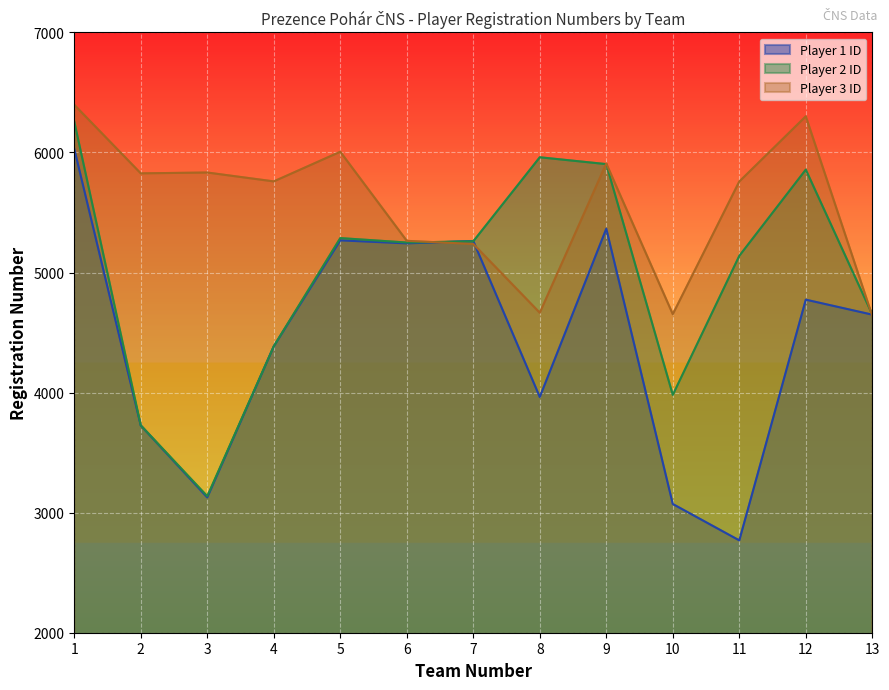

Which series has the largest total across all categories?

Player 3 ID